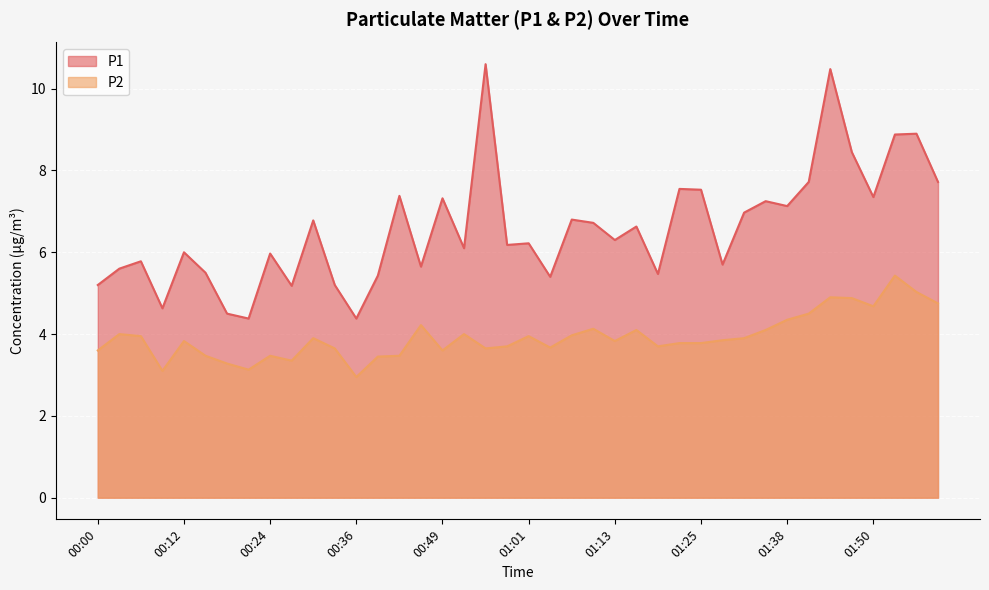

How many lines are shown in the chart?

2